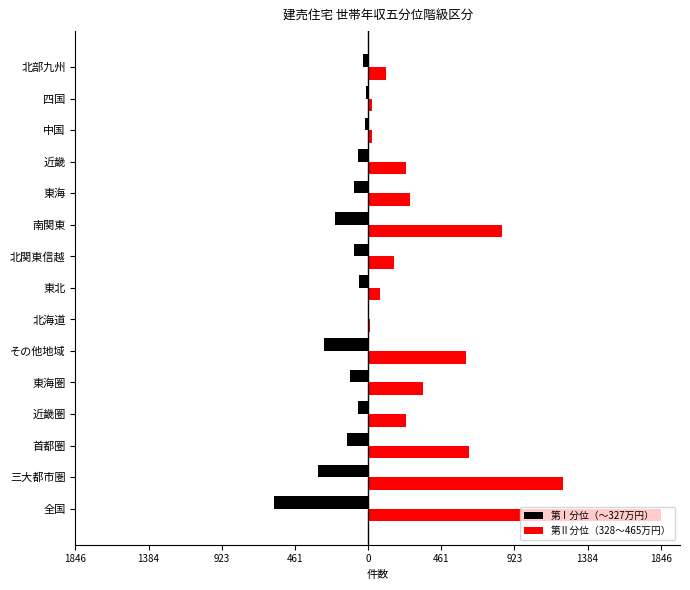

What are all the series names shown in the legend?

第Ⅰ分位（～327万円）, 第Ⅱ分位（328～465万円）